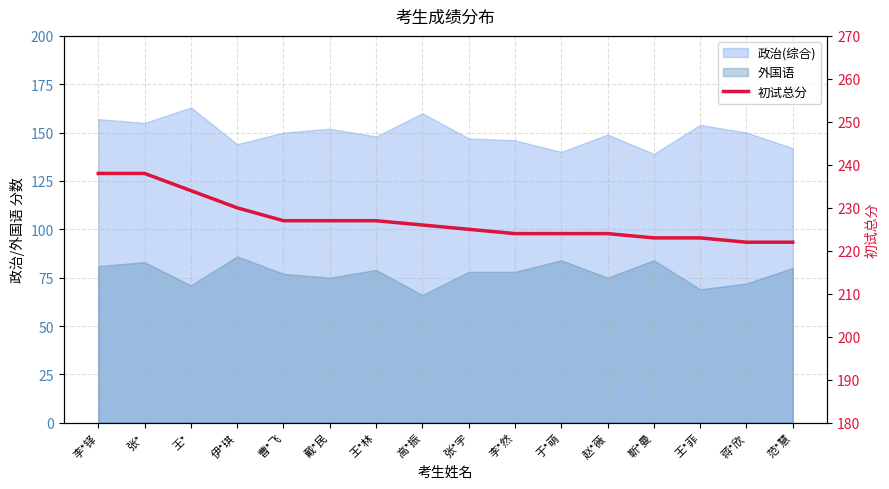

What is the average value?

227